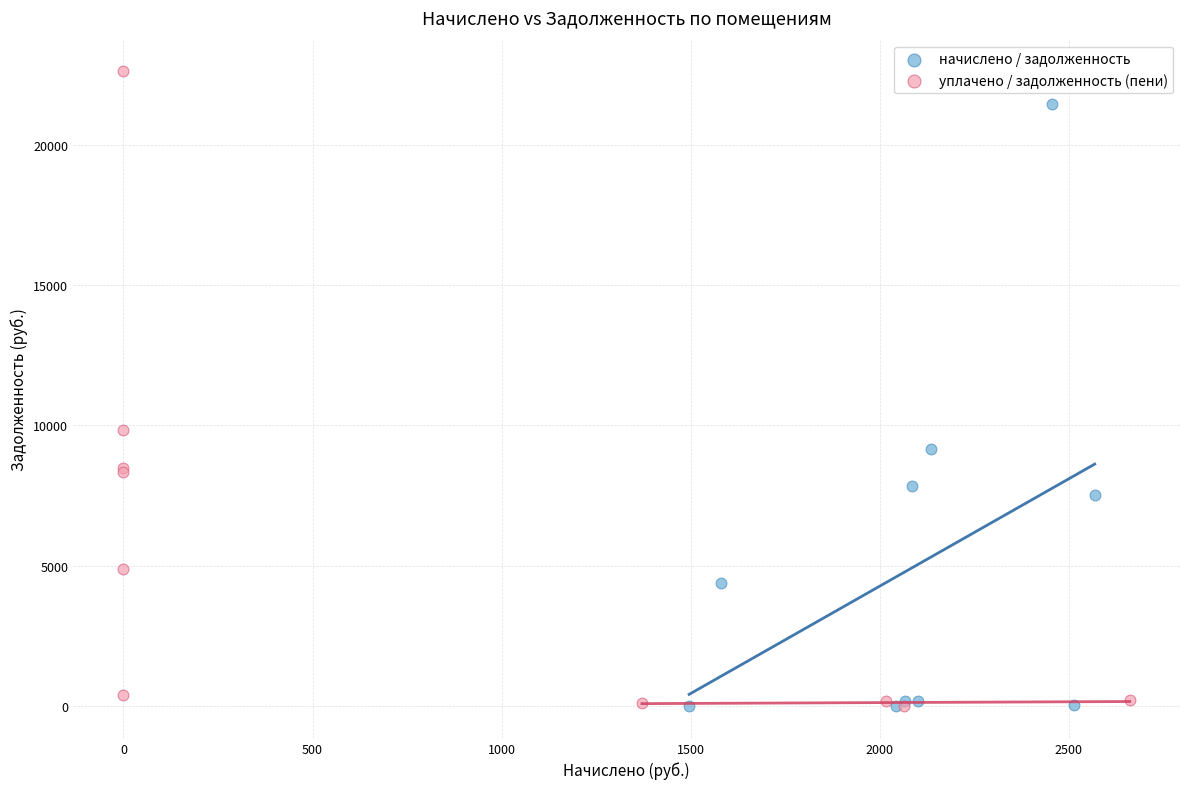

Which series has the largest Y range (max minus min)?

уплачено / задолженность (пени)